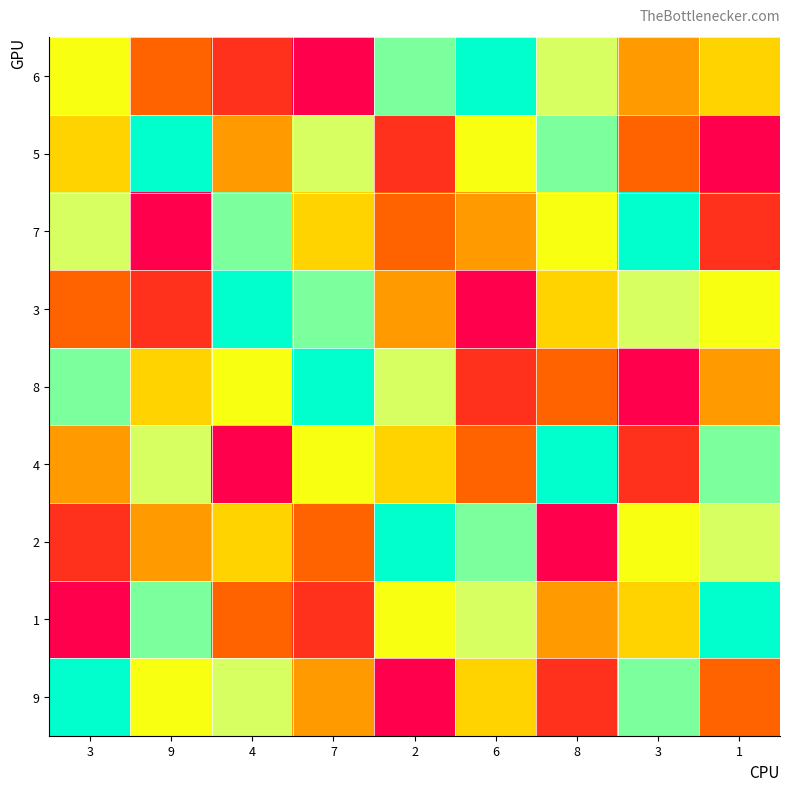

Rank the series at 2 from lowest to highest value.

9, 5, 7, 3, 4, 1, 8, 6, 2